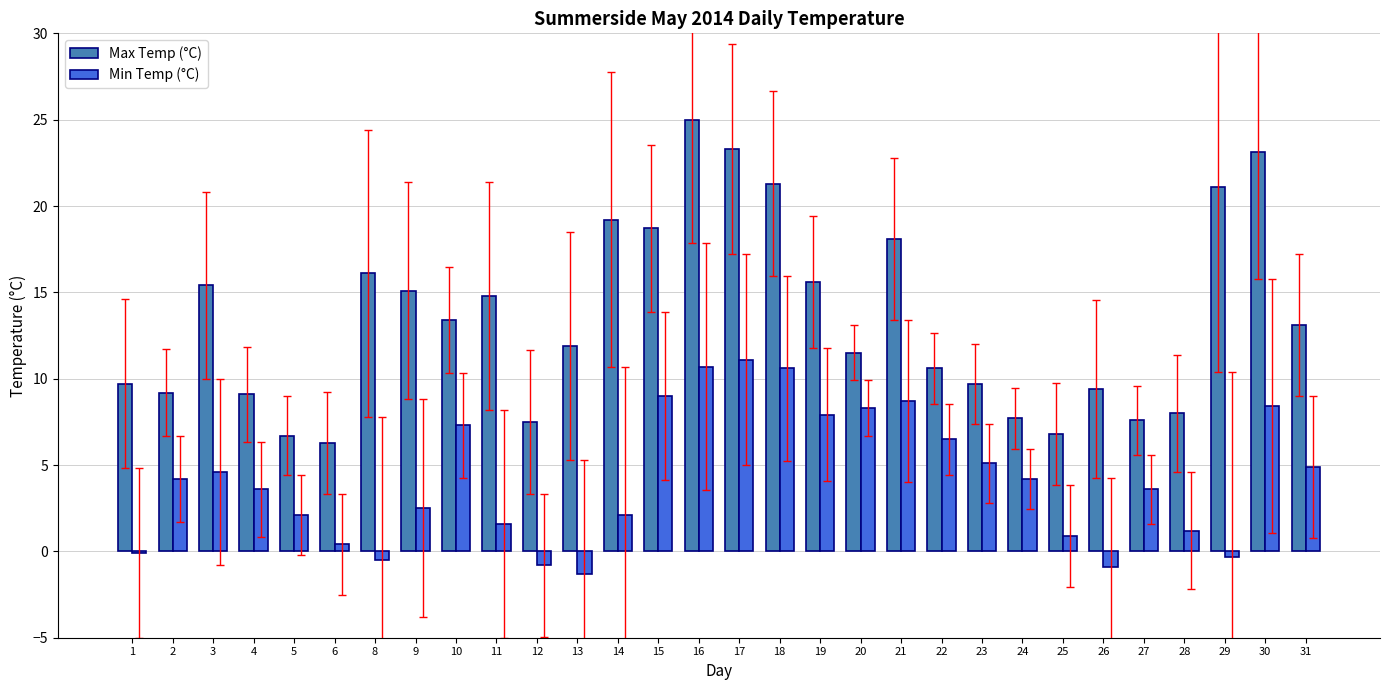

What is the maximum value for Min Temp (°C)?

11.1